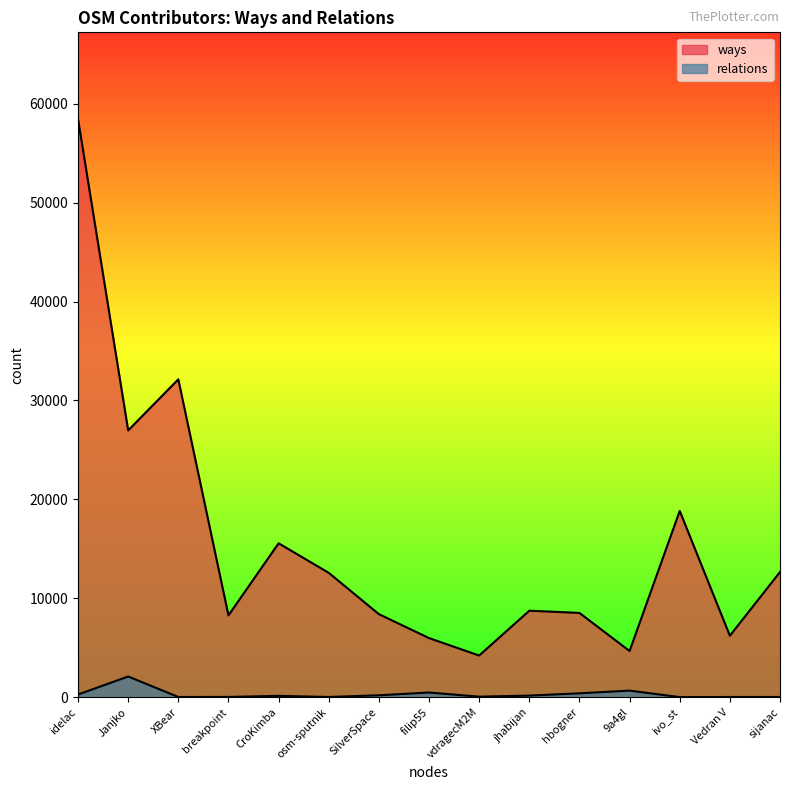

Reading right to left, what are all the values shown in this chart?

ways: 12653	6211	18829	4665	8518	8740	4210	5972	8393	12570	15555	8268	32132	26970	58447
relations: 19	16	5	662	390	156	49	470	188	17	131	22	17	2089	268